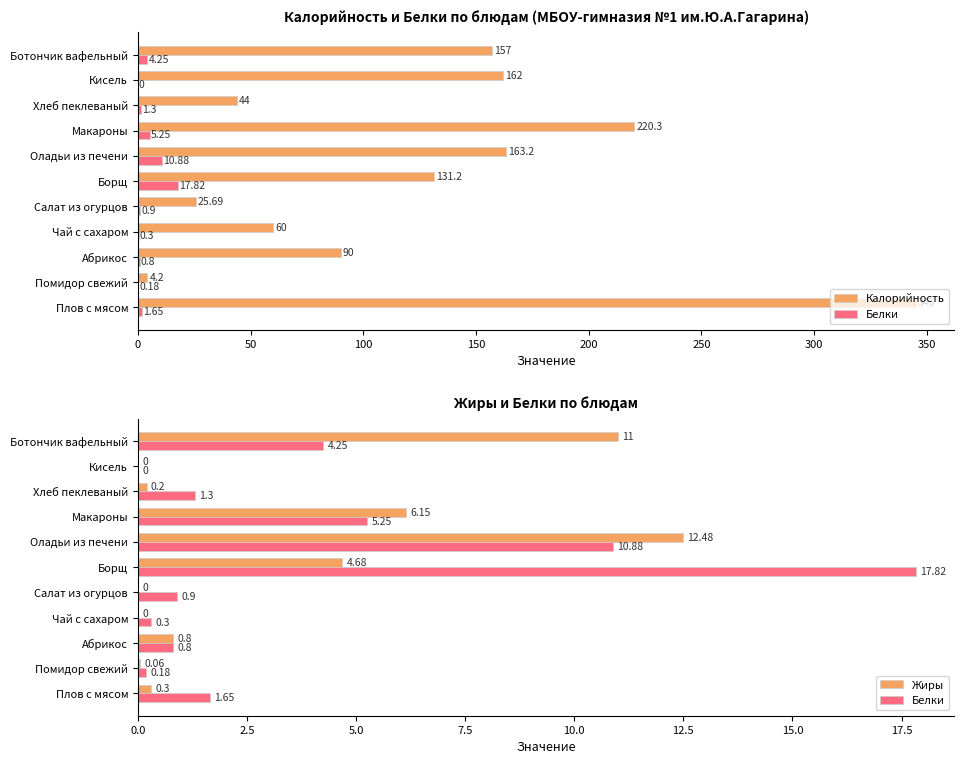

Reading left to right, list all the values displayed in this chart.

Калорийность: 345.0	4.2	90.0	60.0	25.7	131.2	163.2	220.3	44.0	162.0	157.0
Белки: 1.6	0.2	0.8	0.3	0.9	17.8	10.9	5.2	1.3	0.0	4.2
Жиры: 0.3	0.1	0.8	0.0	0.0	4.7	12.5	6.2	0.2	0.0	11.0